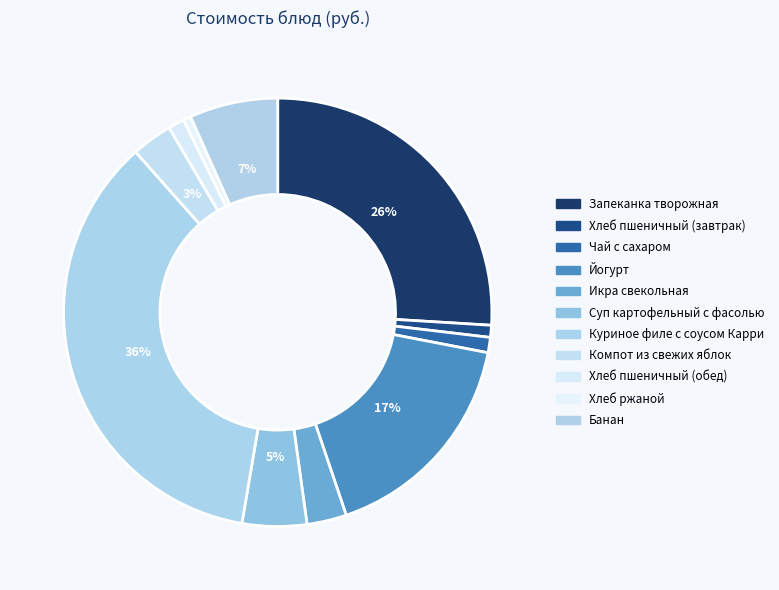

Count the number of slices in the pie.

11